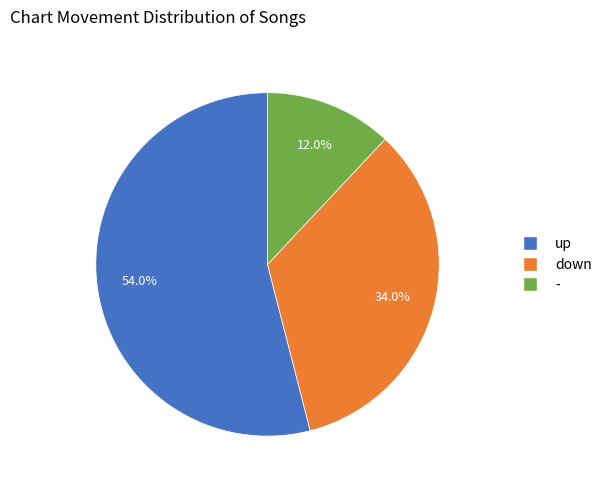

To the nearest percent, what is the difference between the largest and smallest slice percentages?

42%